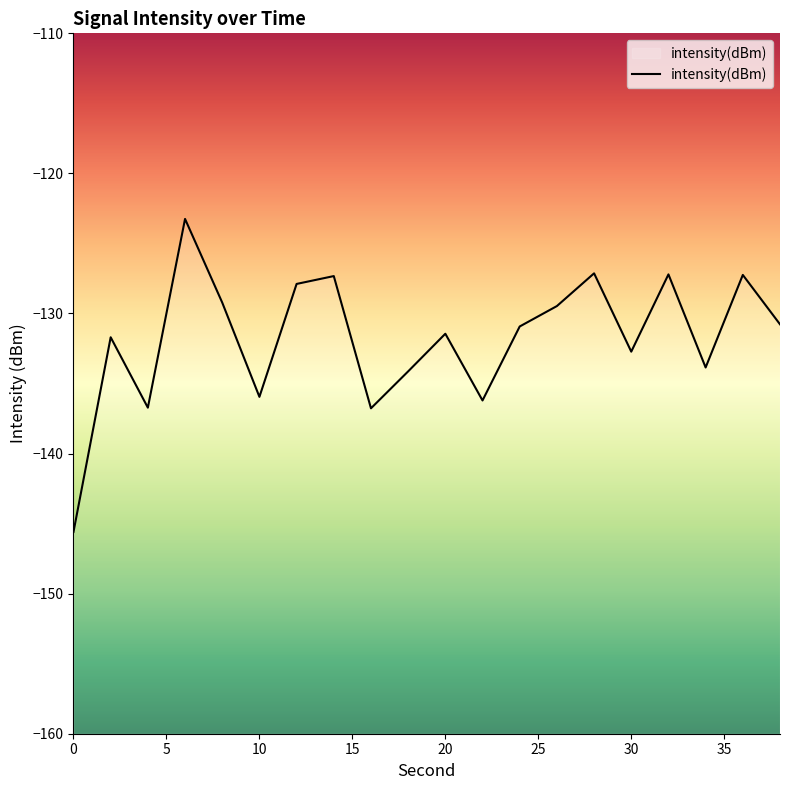

The value at 18 is -134.1. True or false?

True